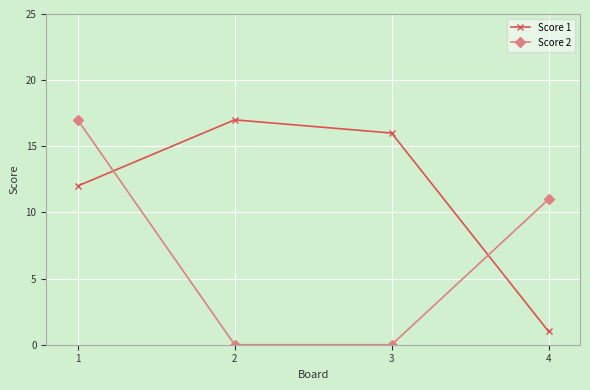

Is it true that Score 2 equals -12 at 3?

False